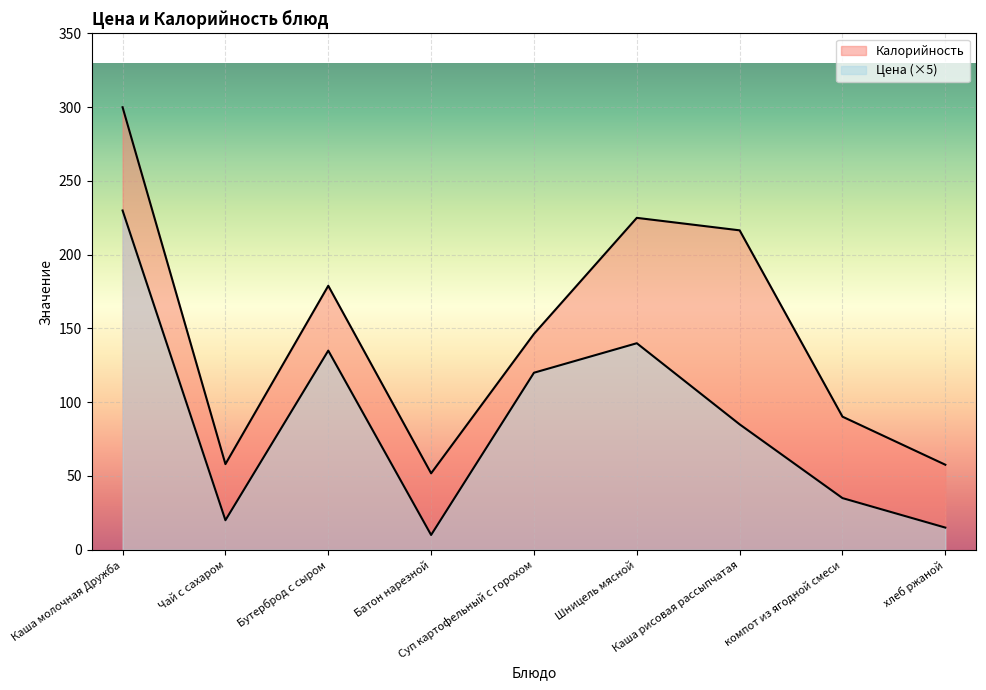

Is it true that Калорийность equals 300.0 at Каша молочная Дружба?

True